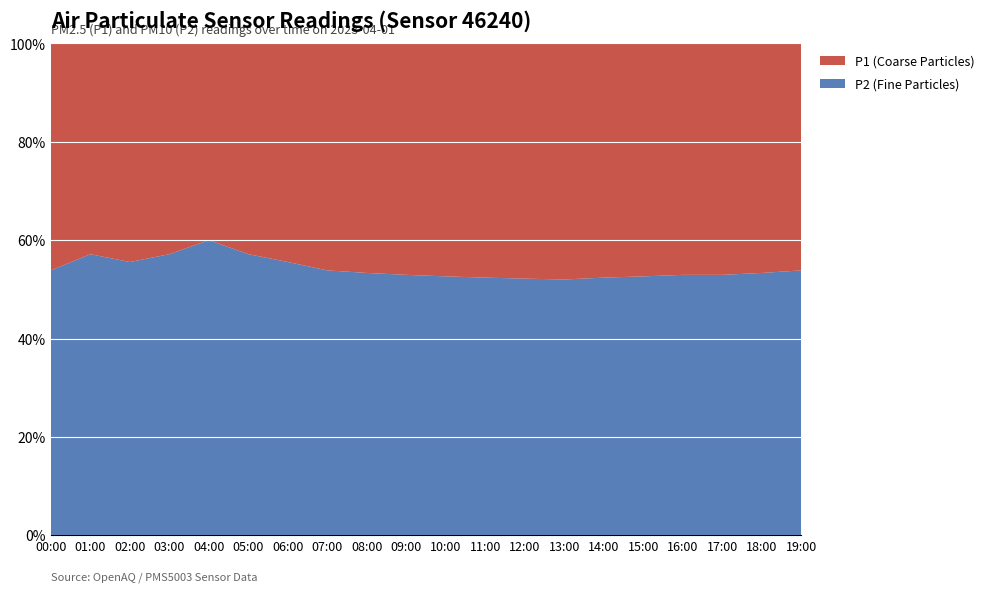

The P2 (Fine Particles) series shows 52.0 at 13:00. True or false?

True